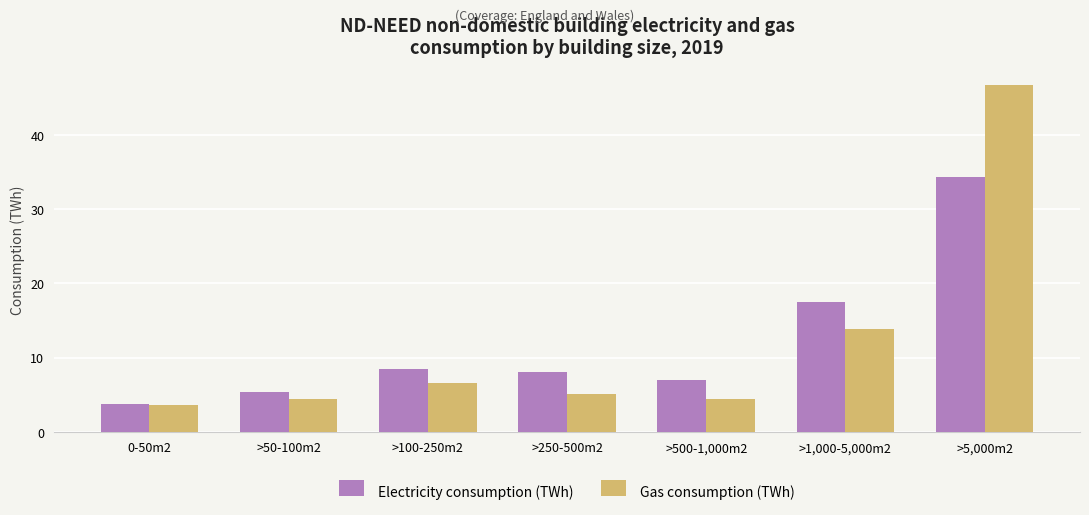

What is the difference between the highest and lowest values at >100-250m2?

1.9